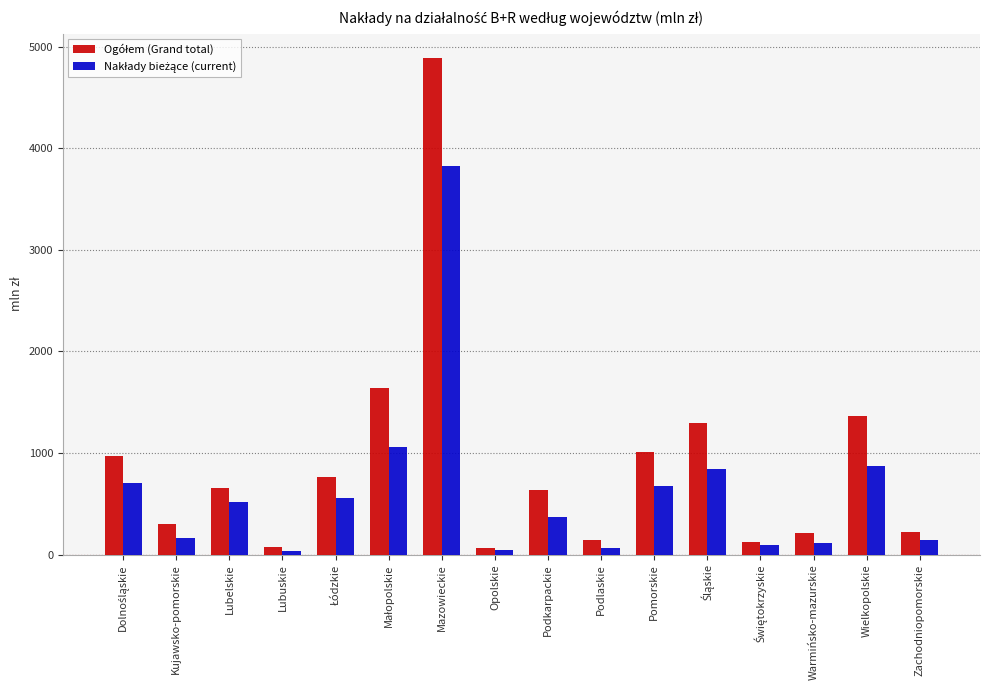

At which category is the sum across all series the highest?

Mazowieckie